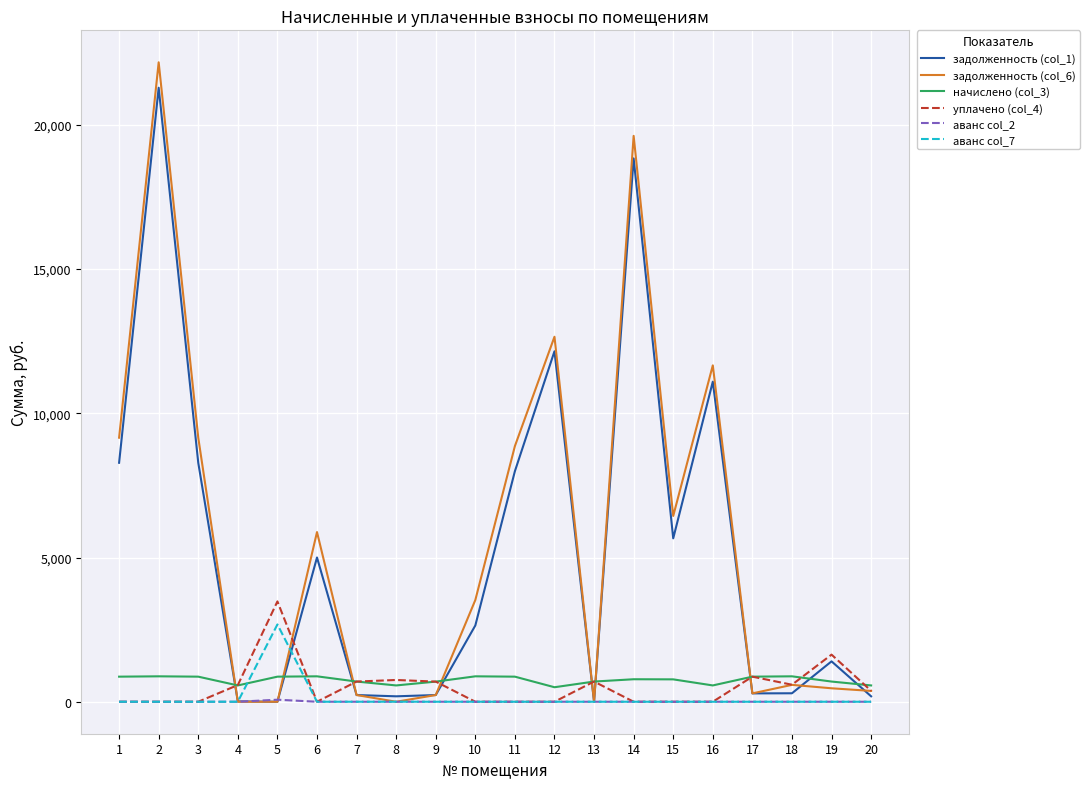

Which series has the largest range (max minus min)?

задолженность (col_6)